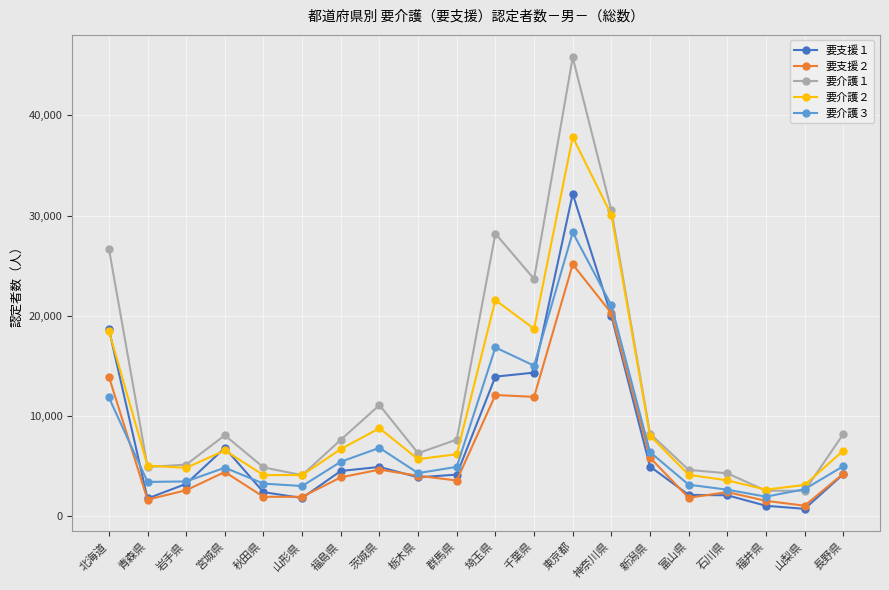

Which series changed the most between 宮城県 and 秋田県?

要支援１